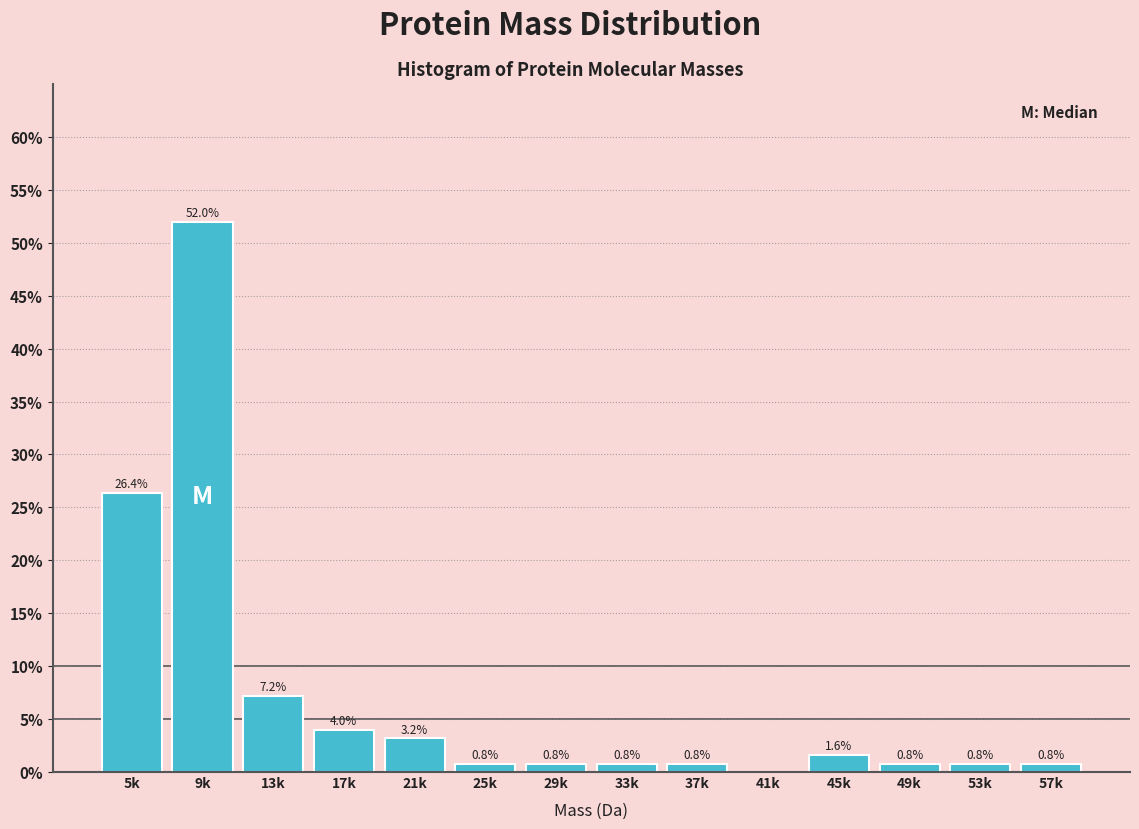

Reading left to right, transcribe all the data shown in this chart.

5k=26.4	9k=52.0	13k=7.2	17k=4.0	21k=3.2	25k=0.8	29k=0.8	33k=0.8	37k=0.8	41k=0.0	45k=1.6	49k=0.8	53k=0.8	57k=0.8